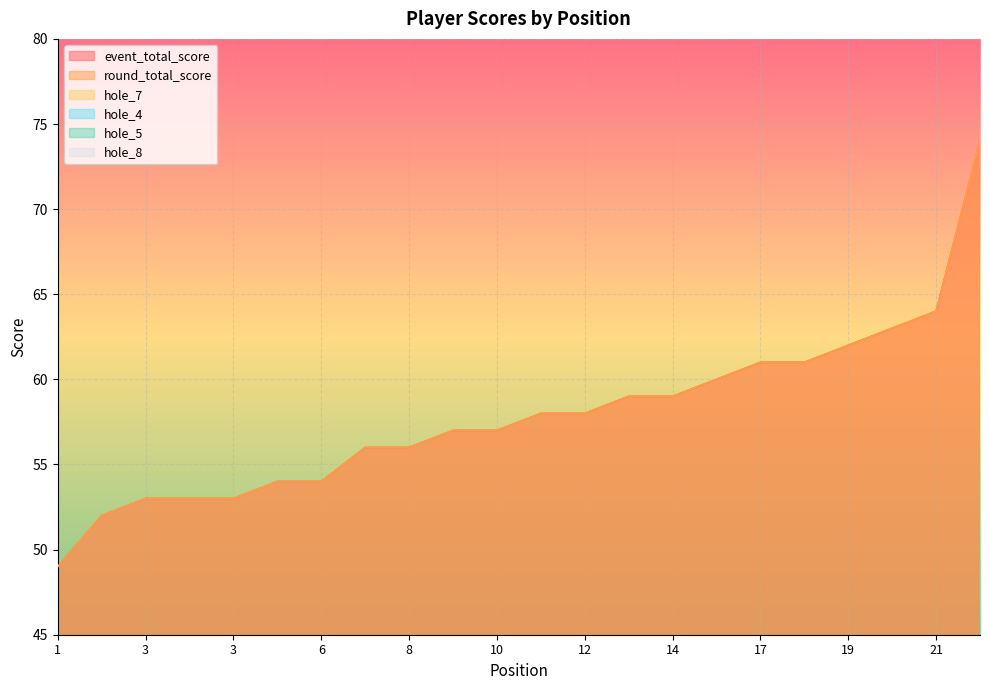

How many lines are shown in the chart?

6